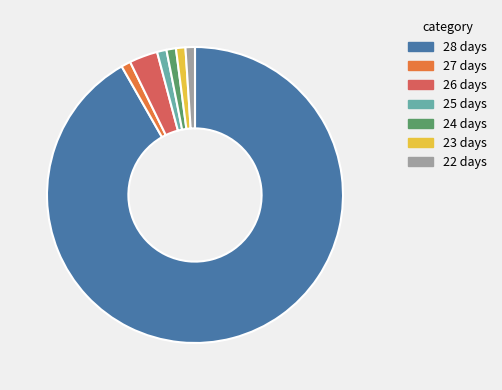

What is the ratio of the value at 25 days to the value at 27 days?

1.0